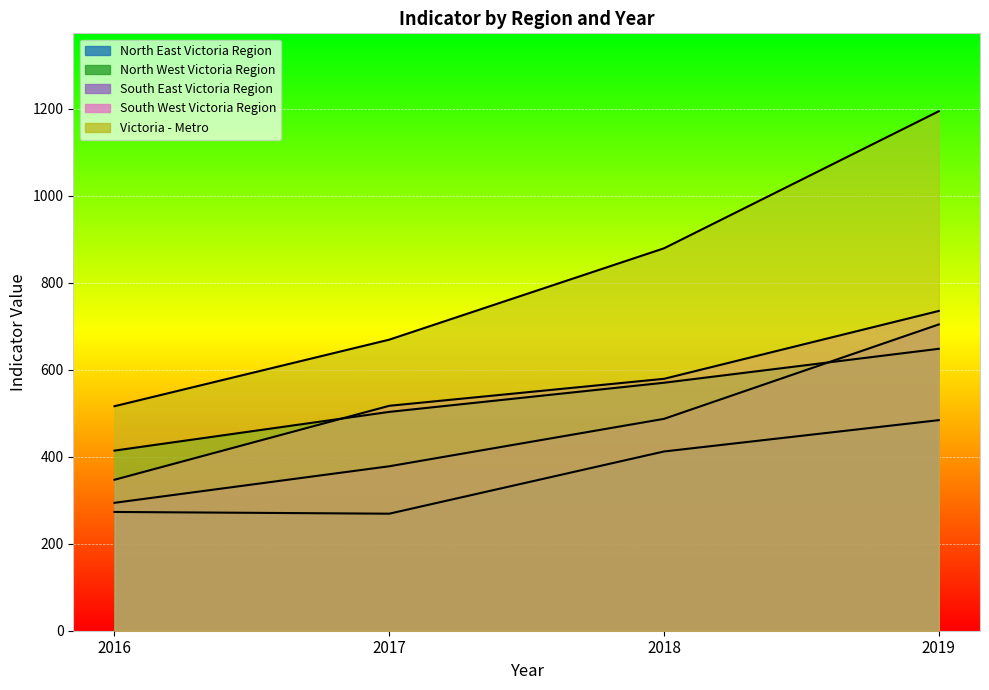

How many lines are shown in the chart?

5